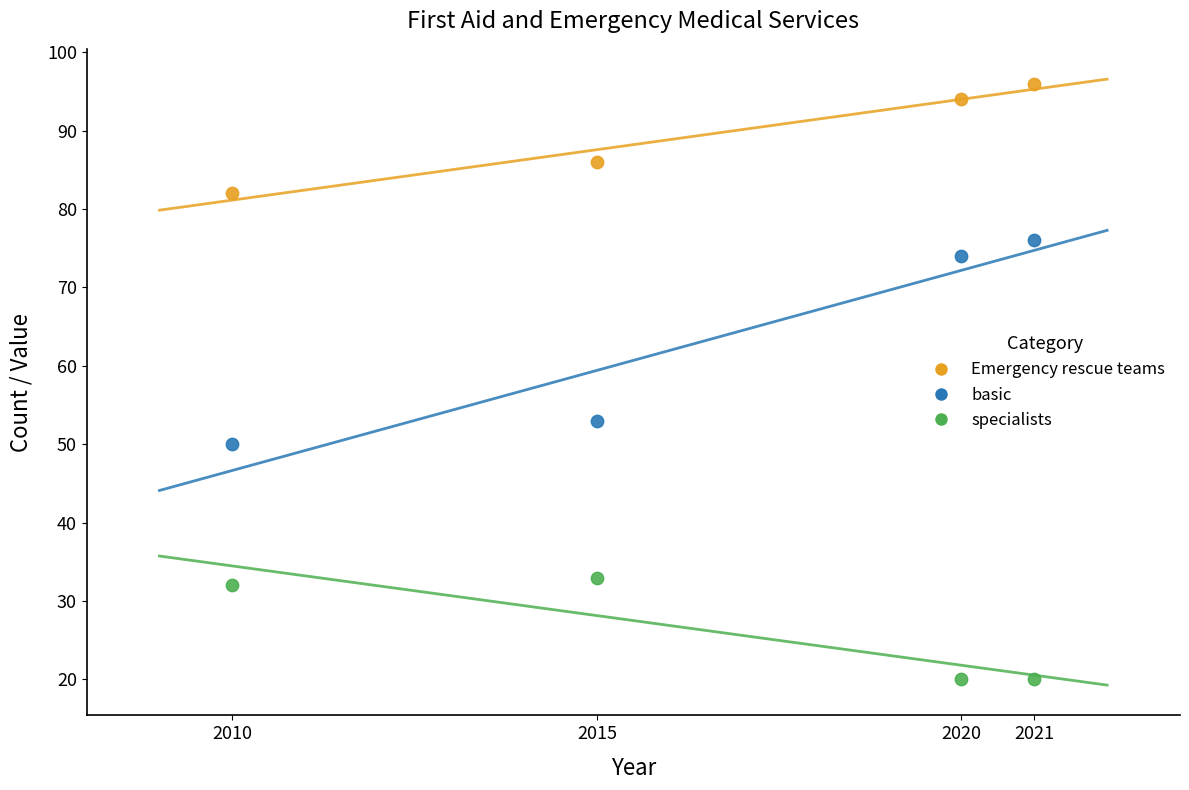

What are all the series names shown in the legend?

Emergency rescue teams, basic, specialists